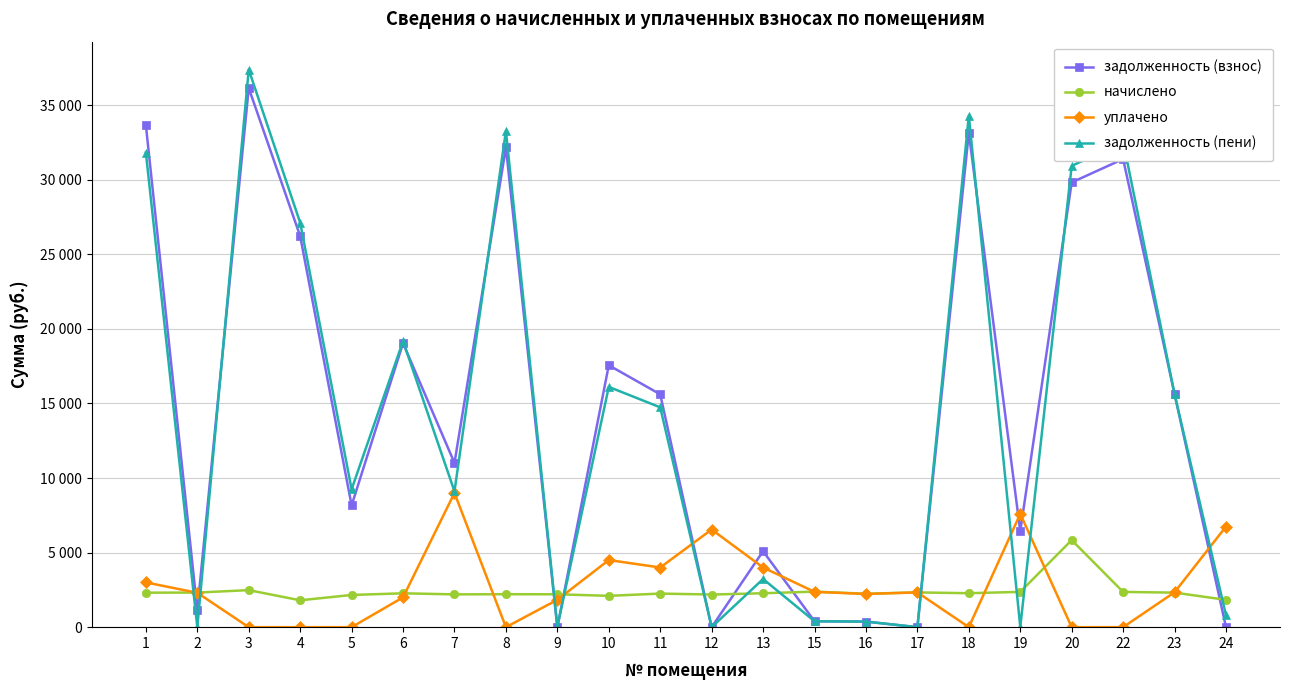

What is the average value of the задолженность (взнос) series?

14681.6